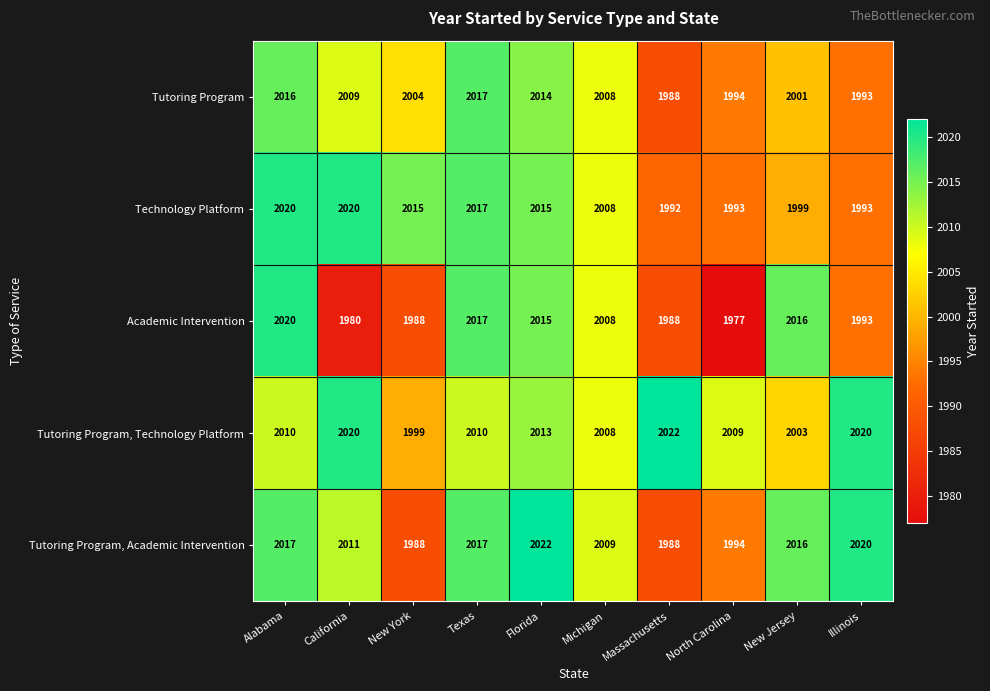

How many data points in Tutoring Program are less than 2008?

5